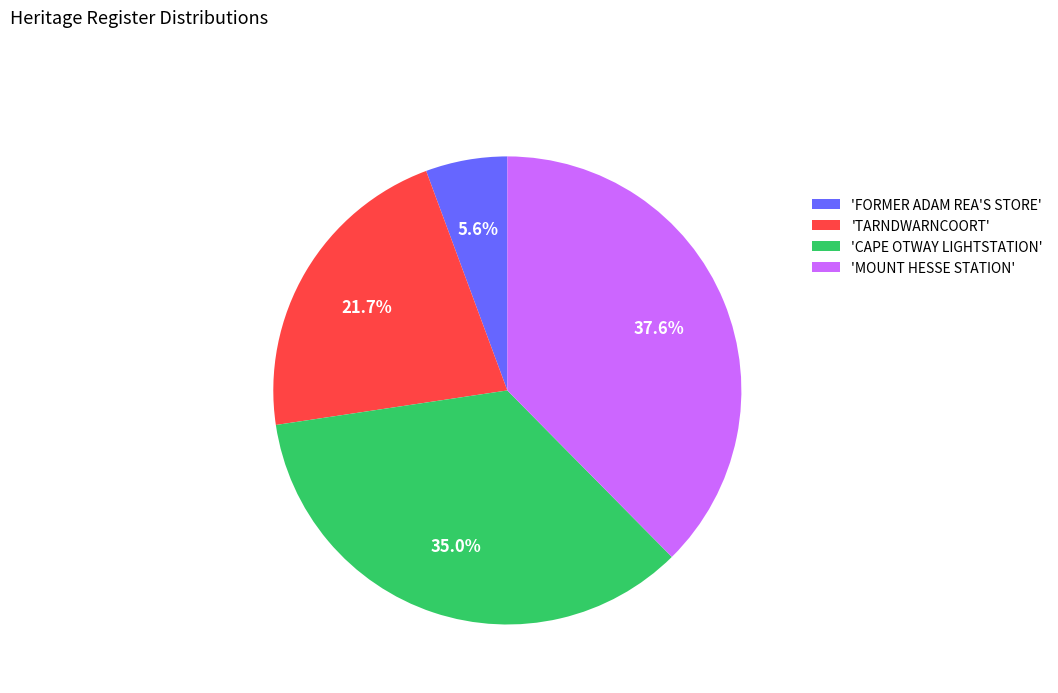

Count the number of slices in the pie.

4